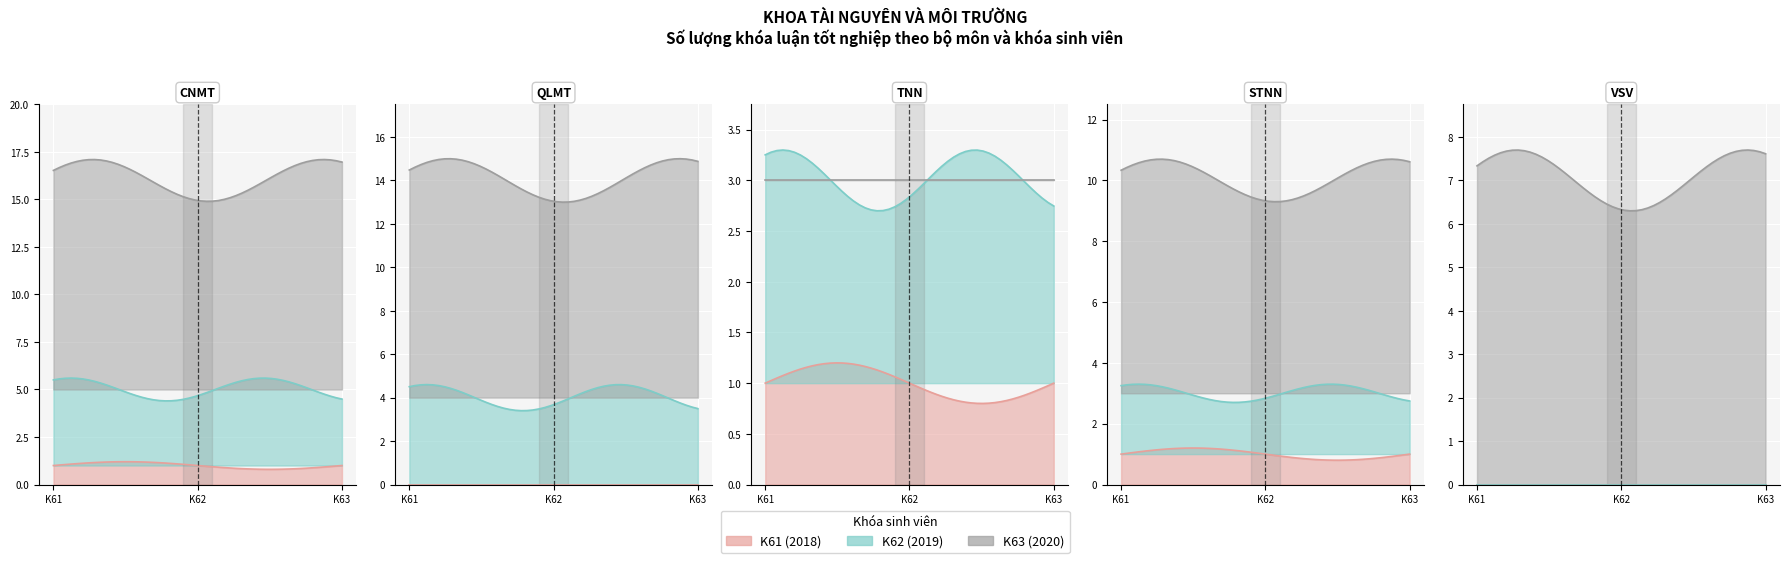

How many distinct data groups are displayed?

3